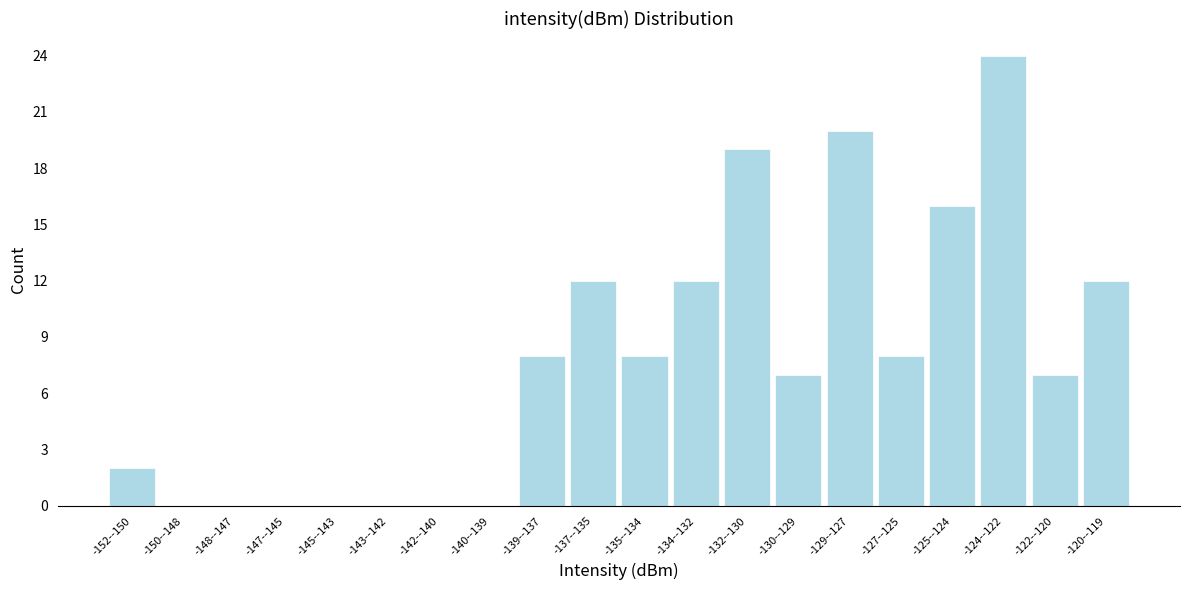

Reading left to right, list all the values displayed in this chart.

-152--150=2	-150--148=0	-148--147=0	-147--145=0	-145--143=0	-143--142=0	-142--140=0	-140--139=0	-139--137=8	-137--135=12	-135--134=8	-134--132=12	-132--130=19	-130--129=7	-129--127=20	-127--125=8	-125--124=16	-124--122=24	-122--120=7	-120--119=12